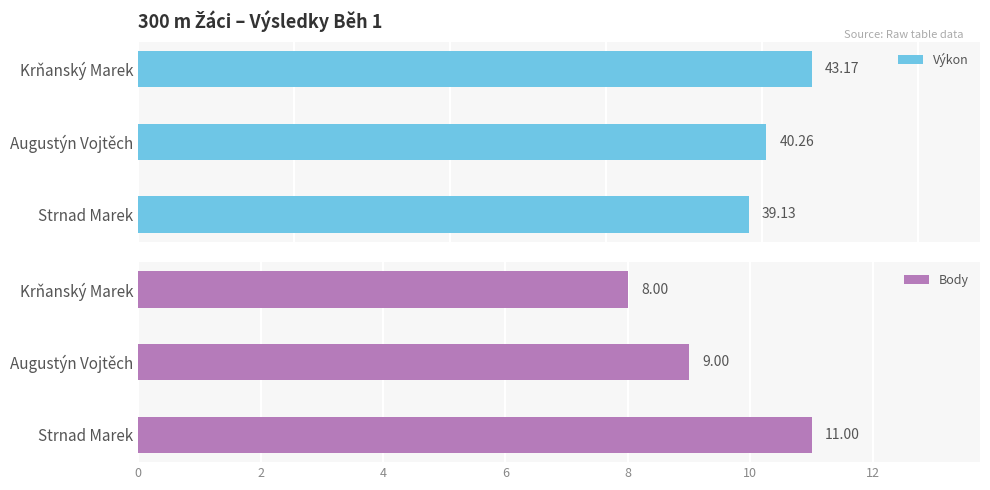

Rank the series by their average value, from highest to lowest.

Výkon, Body